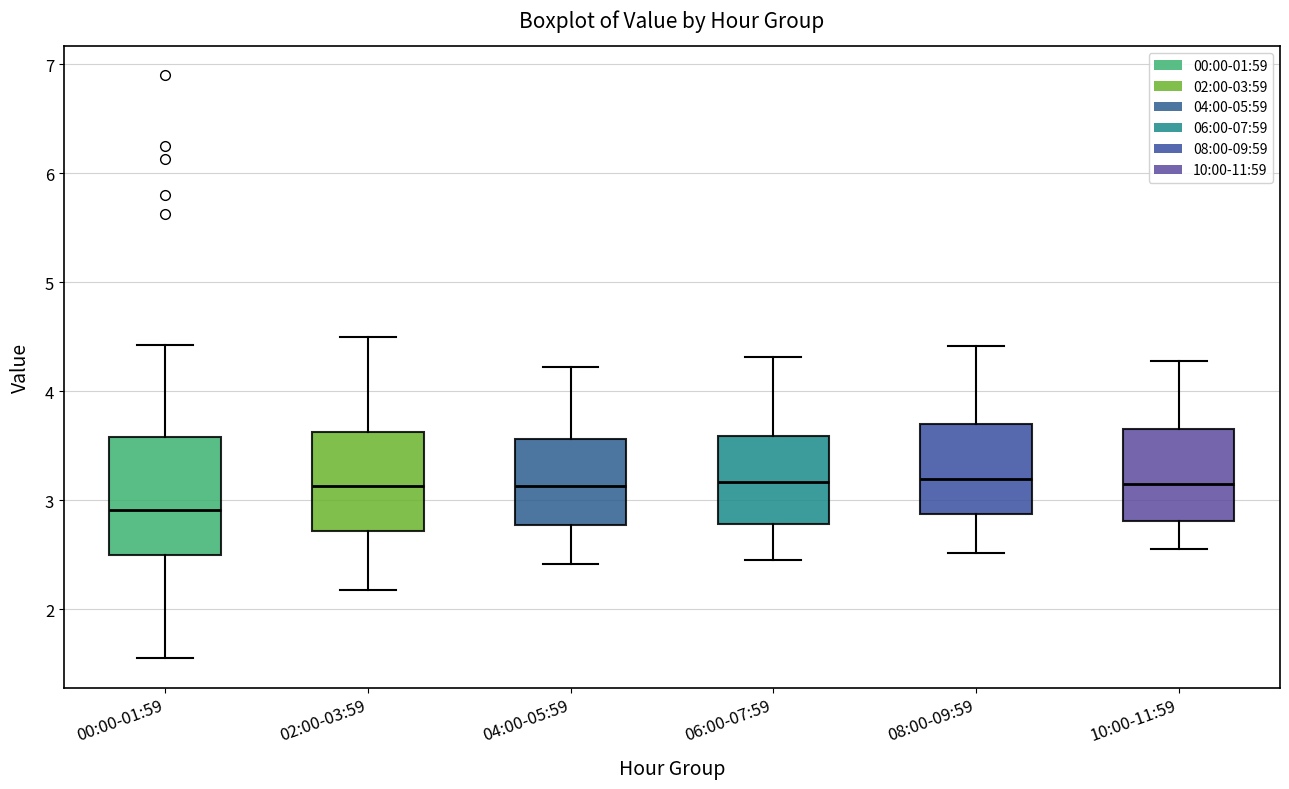

Reading left to right, transcribe this box plot: for each box, give where its median line is, the range the box spans, and where its two whiskers end, as read against the y-axis. The values are not printed on the chart, so give them approximately, as read against the axis.

00:00-01:59: median 2.9, box 2.5 to 3.6, whiskers 1.6 to 4.4
02:00-03:59: median 3.1, box 2.7 to 3.6, whiskers 2.2 to 4.5
04:00-05:59: median 3.1, box 2.8 to 3.6, whiskers 2.4 to 4.2
06:00-07:59: median 3.2, box 2.8 to 3.6, whiskers 2.5 to 4.3
08:00-09:59: median 3.2, box 2.9 to 3.7, whiskers 2.5 to 4.4
10:00-11:59: median 3.2, box 2.8 to 3.7, whiskers 2.6 to 4.3